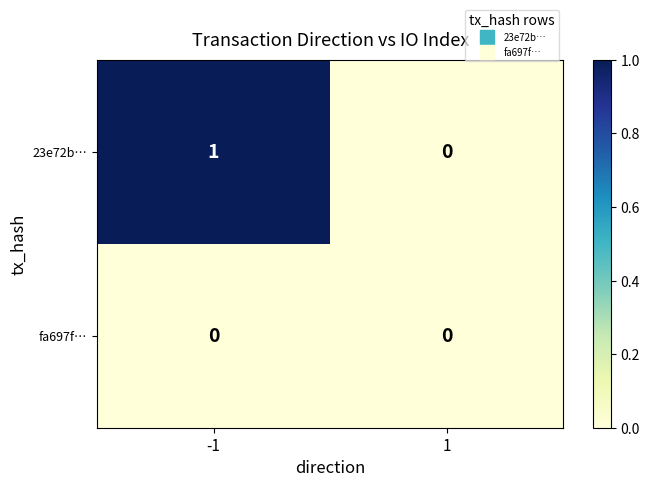

Is the value of 23e72b… at -1 greater than the value of fa697f… at 1?

Yes